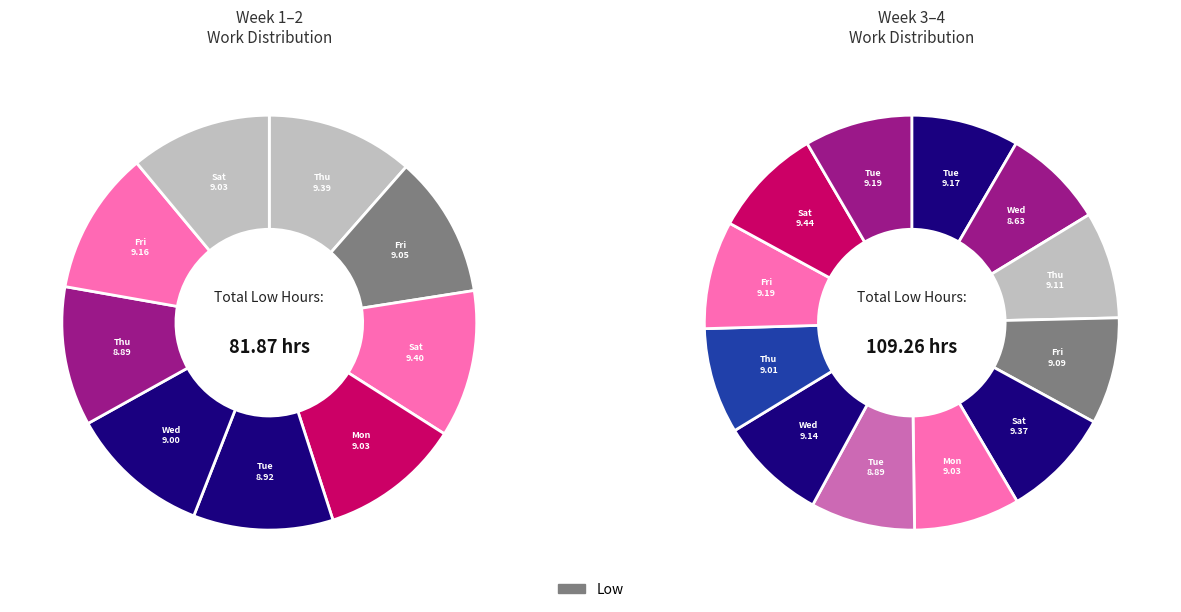

Approximately how many times larger is the value at 11-Tue compared to 1-Sat?

1.0